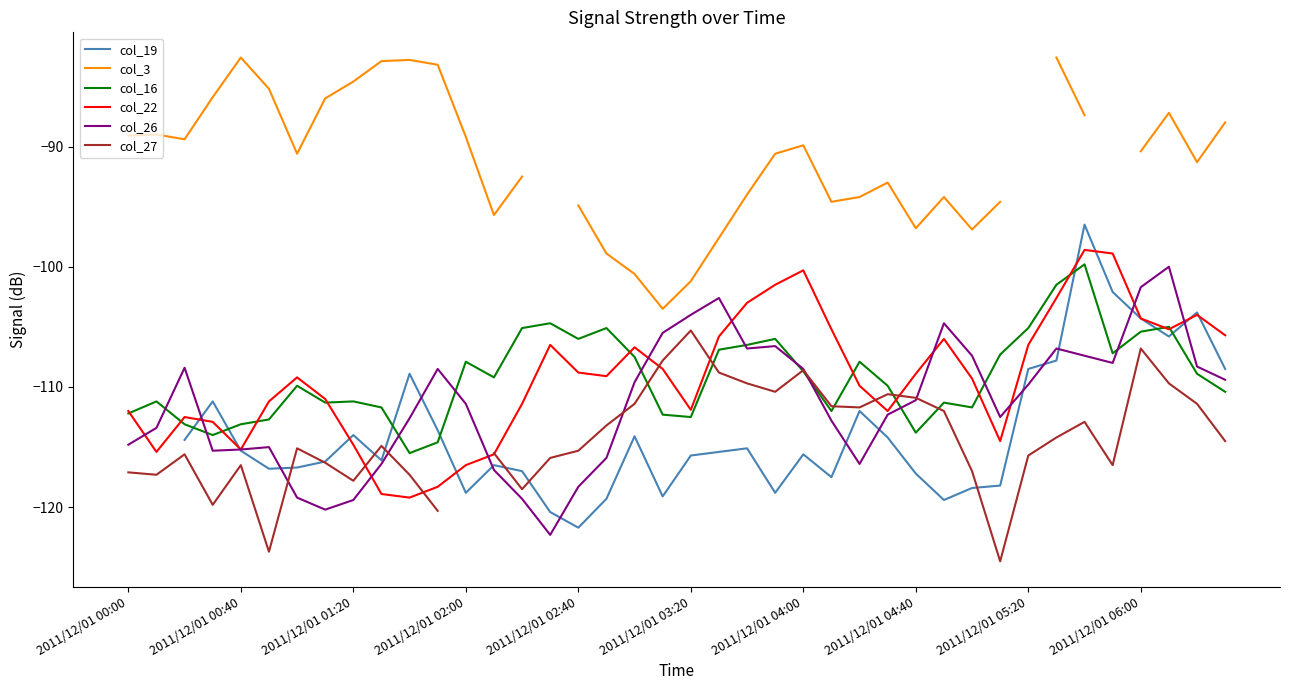

What is the total value across all series at 10?

-656.3